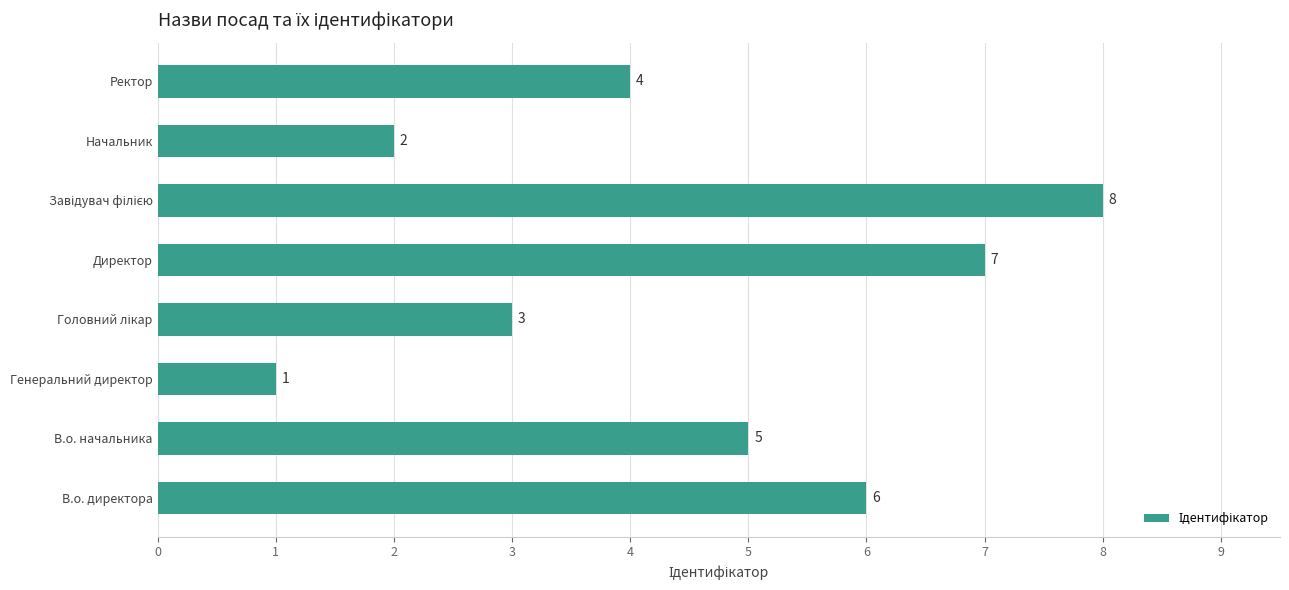

What is the sum of all values?

36